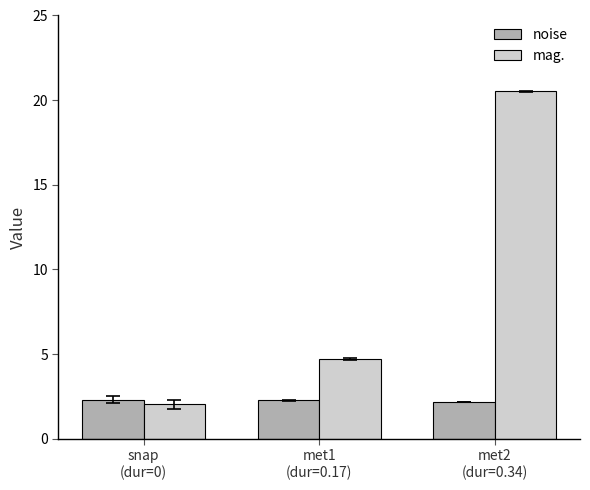

How many categories are shown in the chart?

3